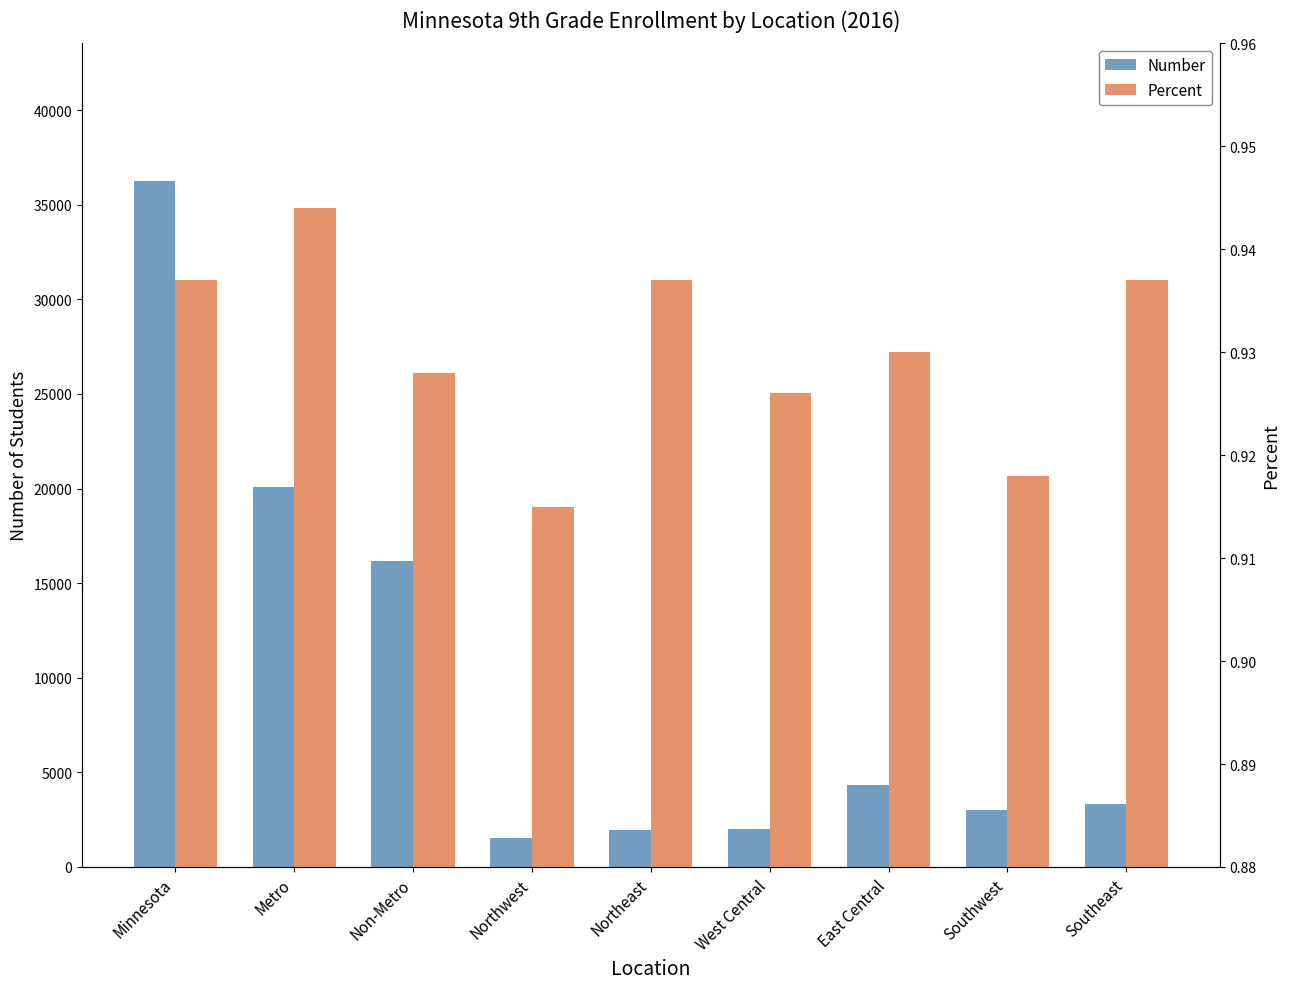

True or false: Percent has a value of 1.4 at East Central.

False